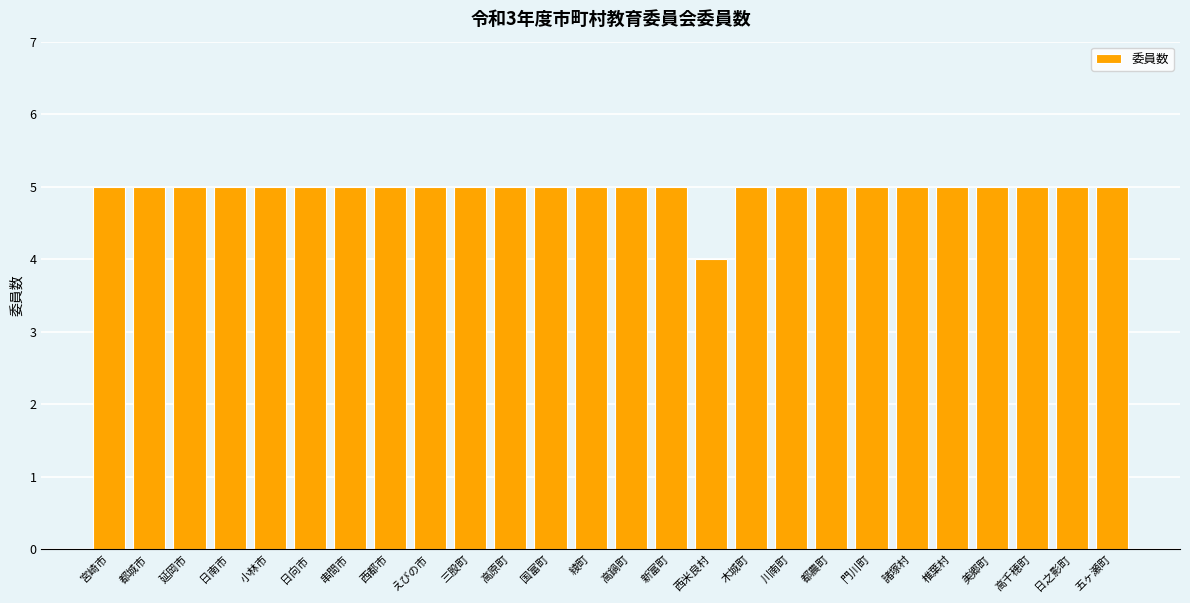

True or false: the data shows 5 at 延岡市.

True